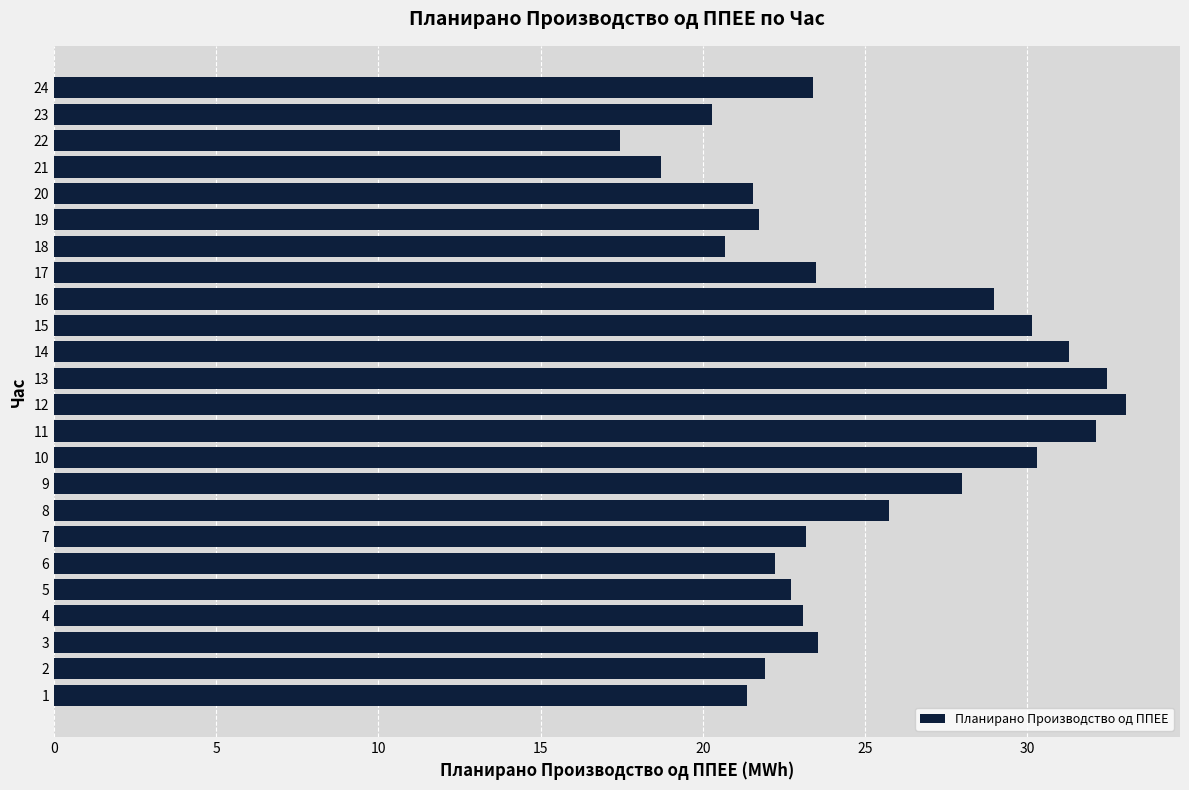

What is the approximate value at 1?

21.4